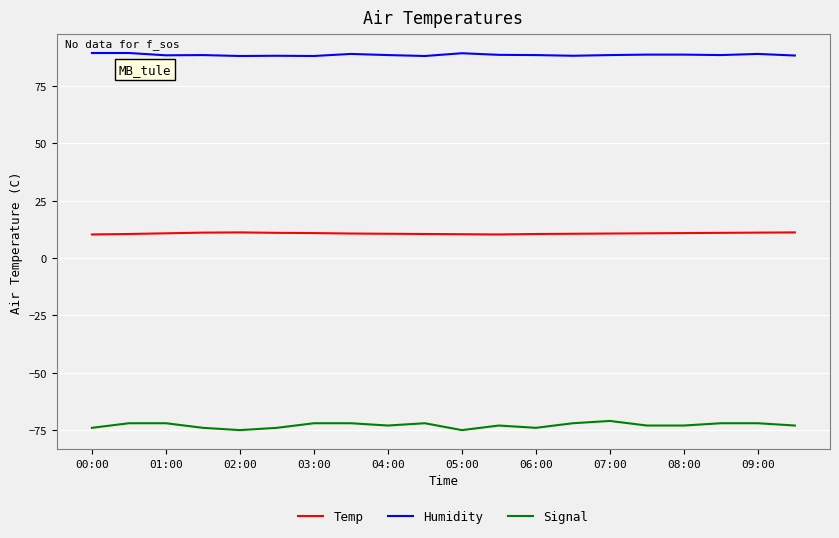

Does the chart display data point markers on the line(s)?

No